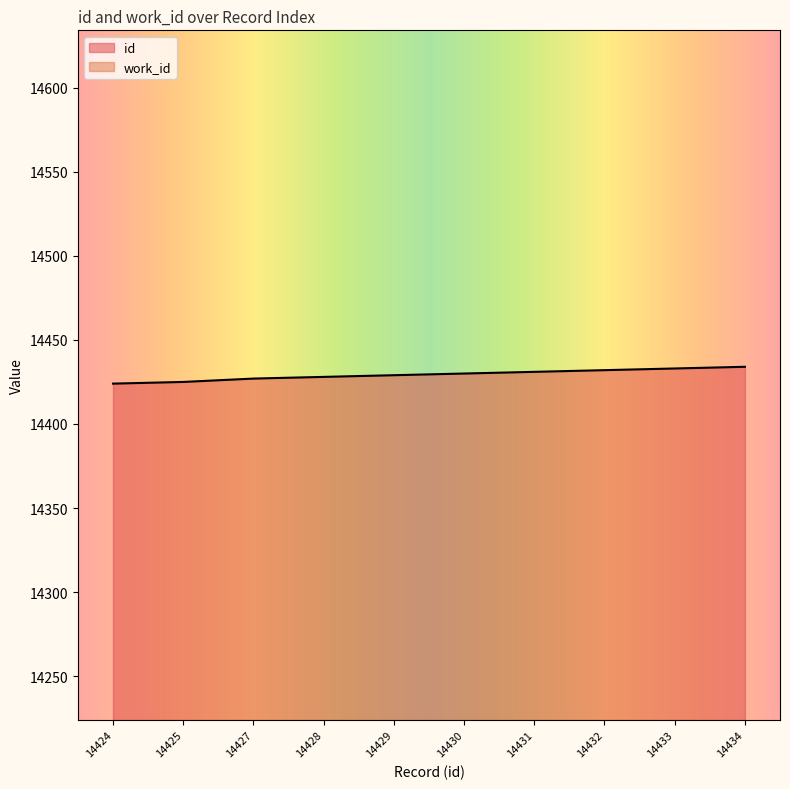

Reading left to right, what are all the values shown in this chart?

14424=14424	14425=14425	14427=14427	14428=14428	14429=14429	14430=14430	14431=14431	14432=14432	14433=14433	14434=14434